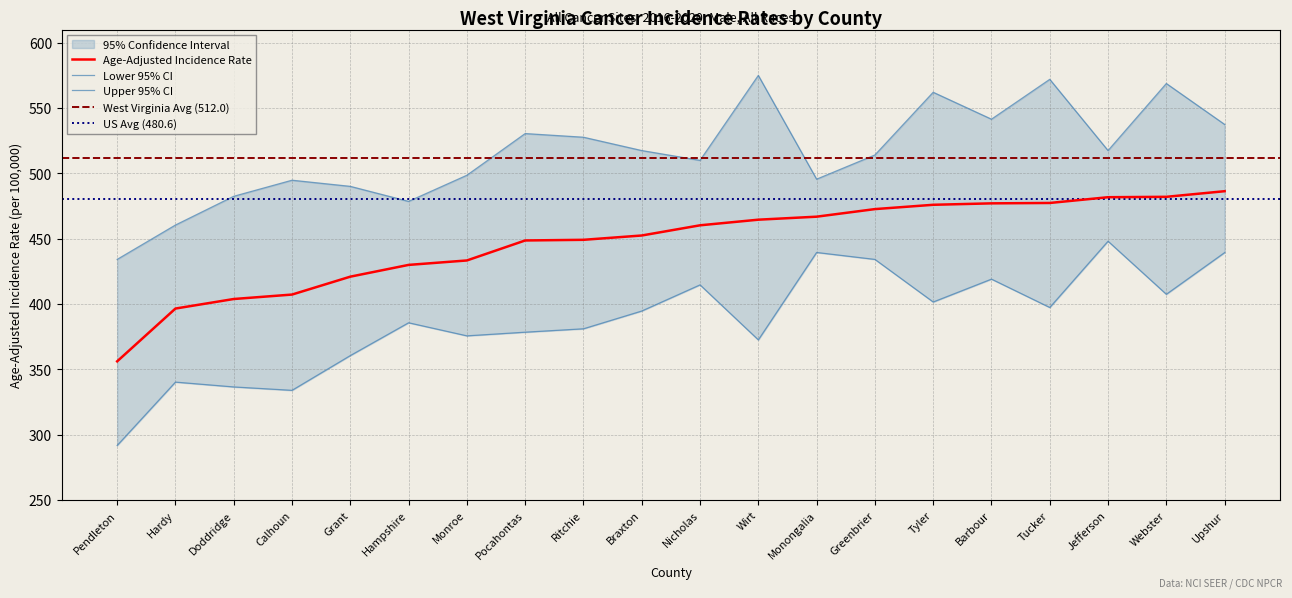

Between Tyler and Upshur, which series saw the biggest shift?

Lower 95% CI